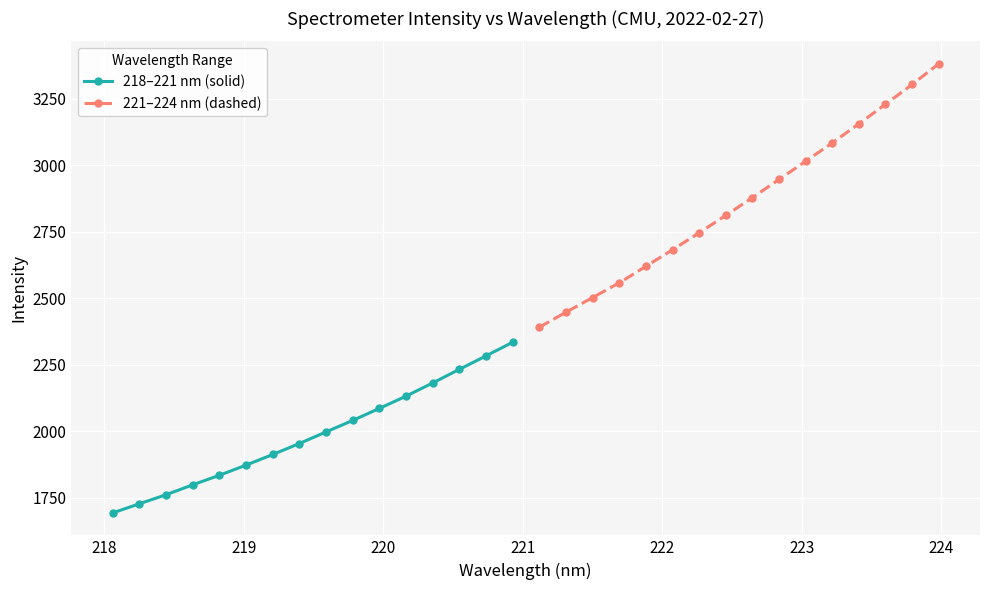

What is the minimum value for 218–221 nm (solid)?

1693.4